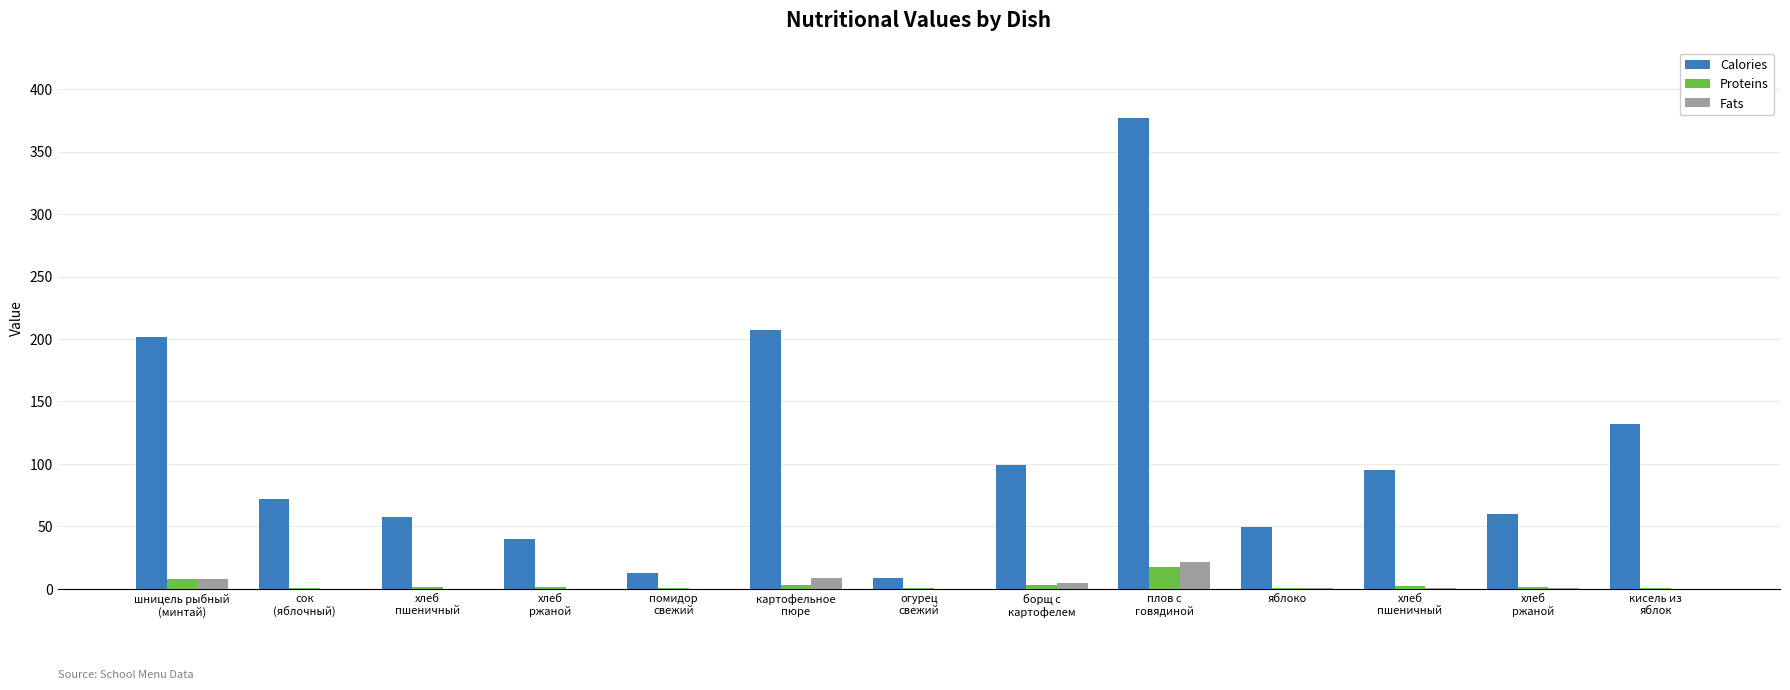

What is the sum of all Fats values?

44.1